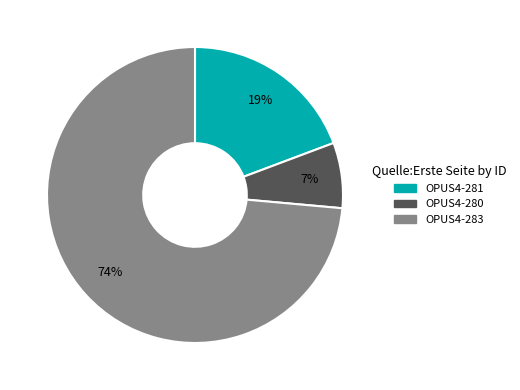

Is there a majority slice in this chart?

Yes